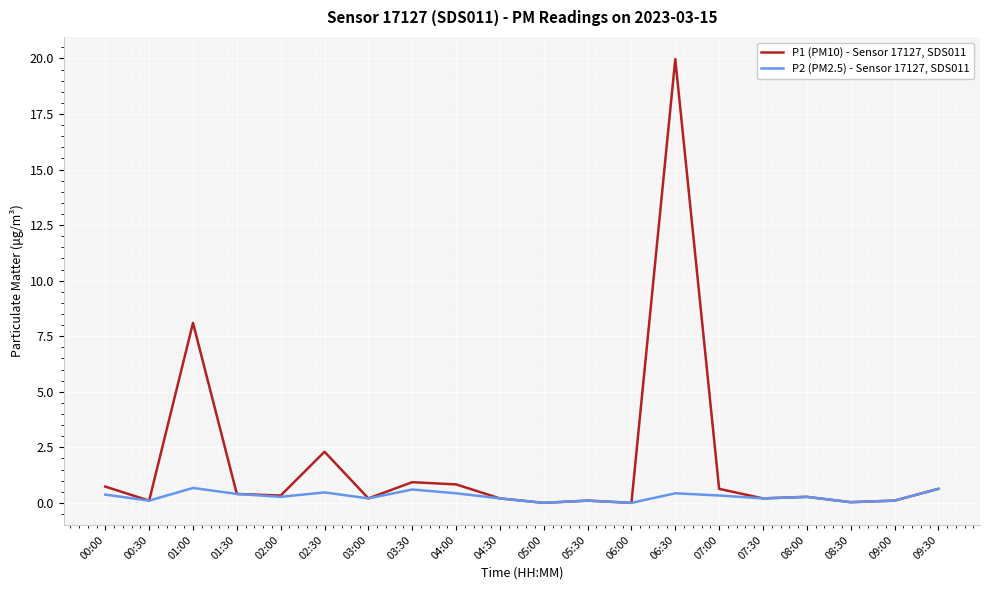

True or false: P1 (PM10) - Sensor 17127, SDS011 has more than 0 interior local peaks.

True